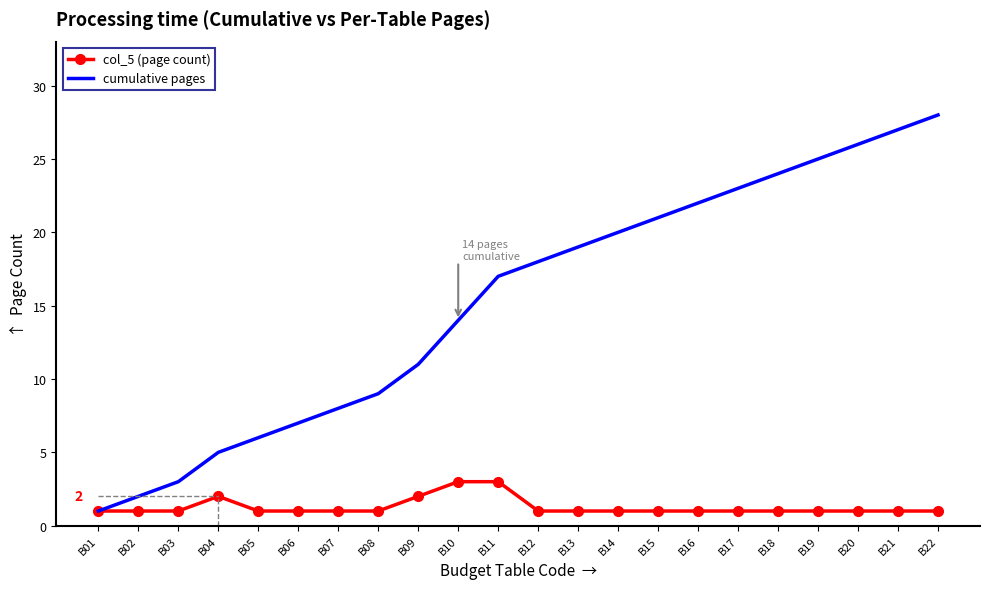

At B04, list the series in order from largest to smallest.

cumulative pages, col_5 (page count)